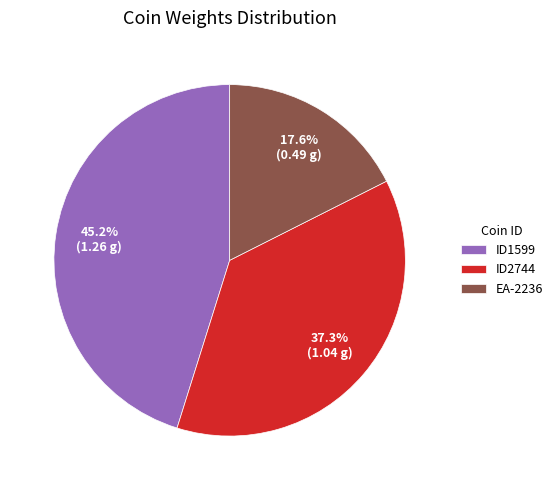

Rank the categories by value from highest to lowest.

ID1599, ID2744, EA-2236